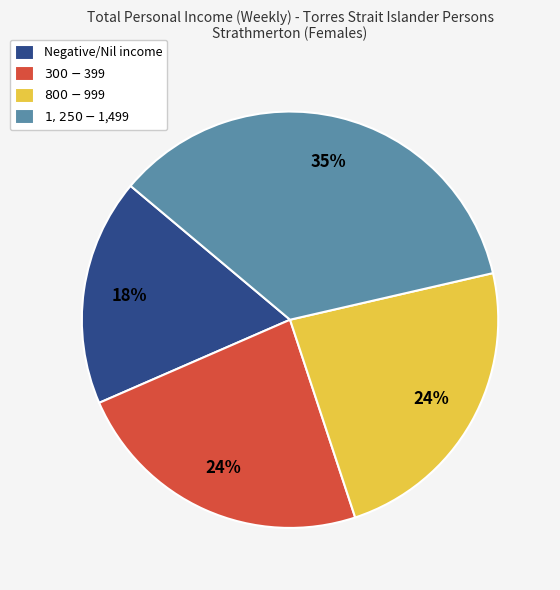

Is there a majority slice in this chart?

No